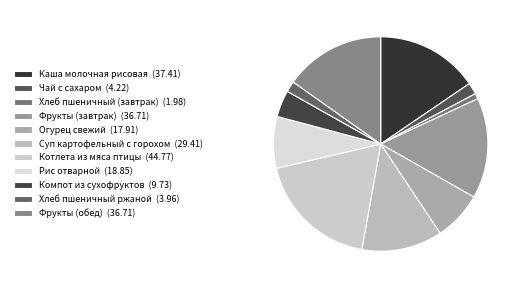

What percentage is the Компот из сухофруктов slice, to the nearest percent?

4%